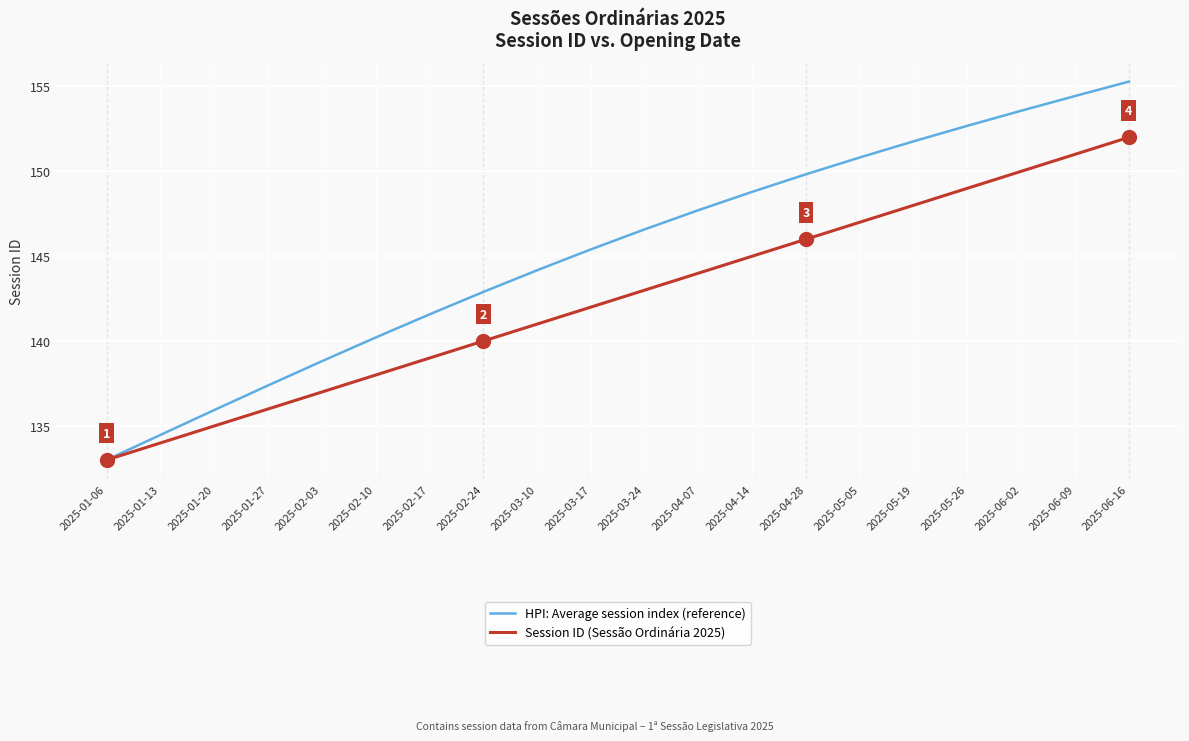

What is the approximate value of HPI: Average session index (reference) at 2025-02-17?

141.6